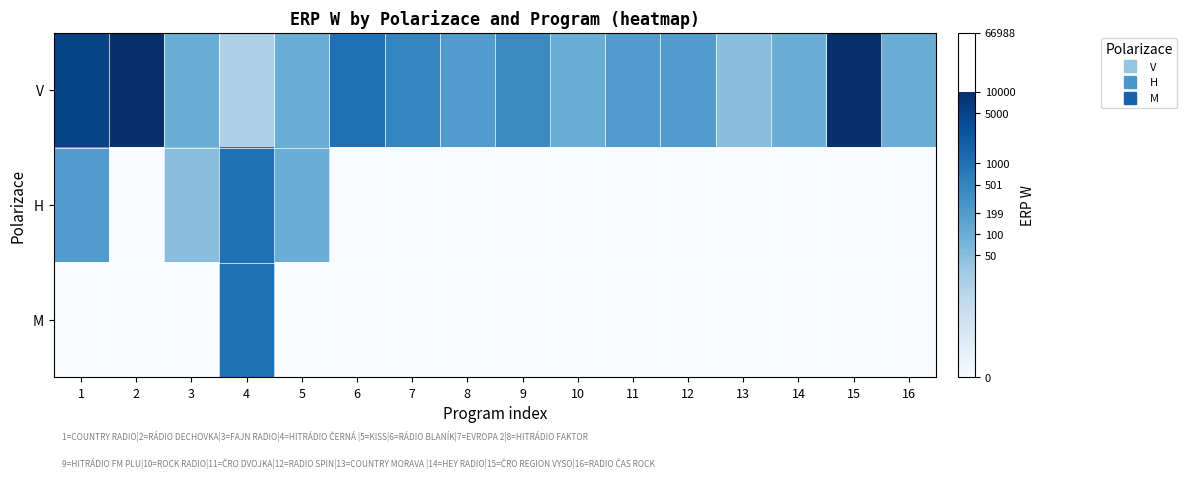

At how many categories does at least one series exceed 0?

16